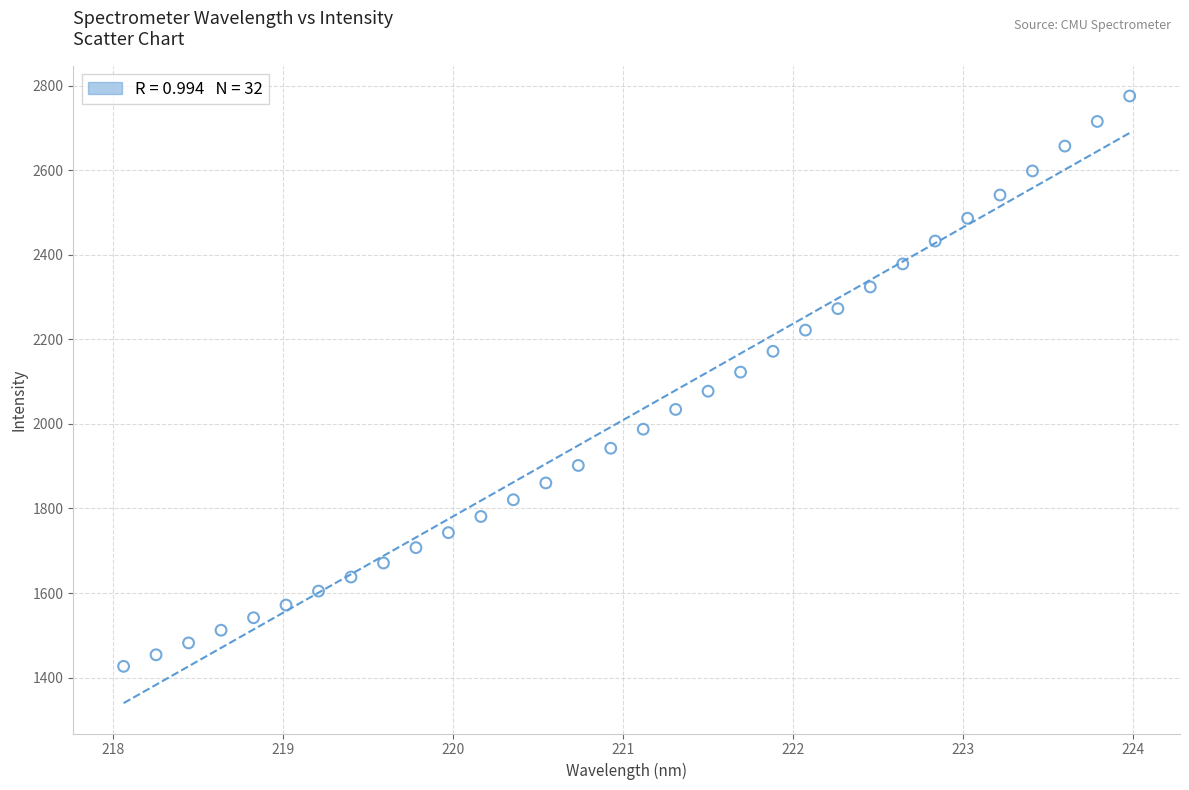

What is the range of X values (max minus min)?

5.9